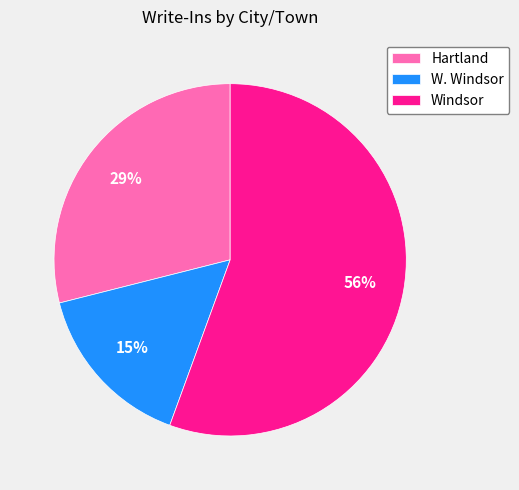

Does Windsor account for over 50% of the chart?

Yes